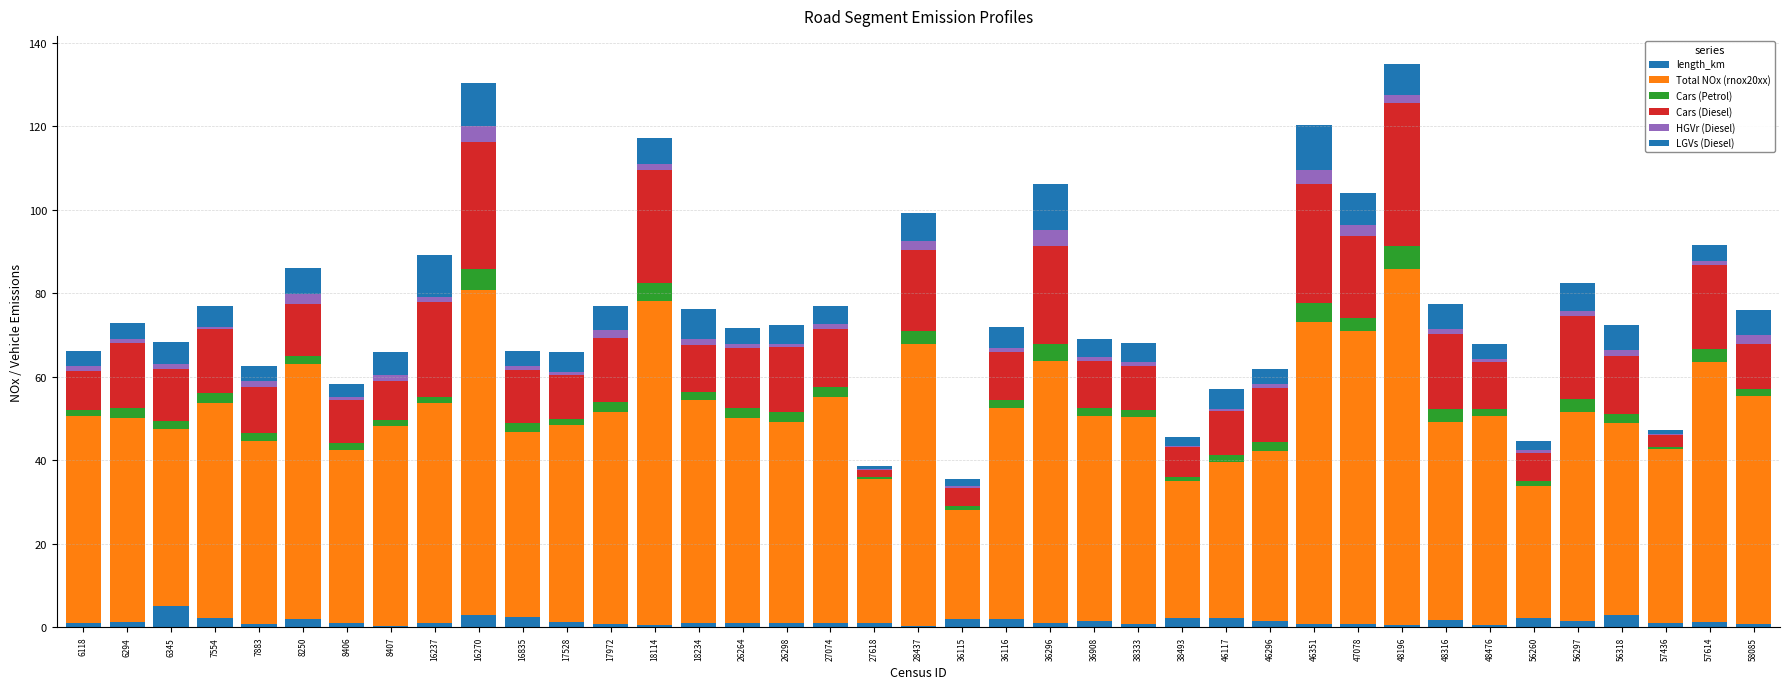

Are the bars grouped side by side (vs. stacked)?

No